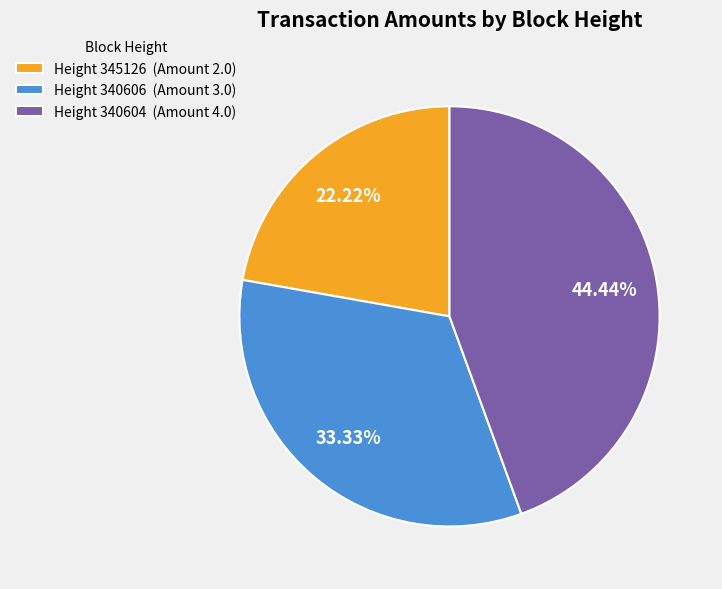

How many slices are in this pie chart?

3